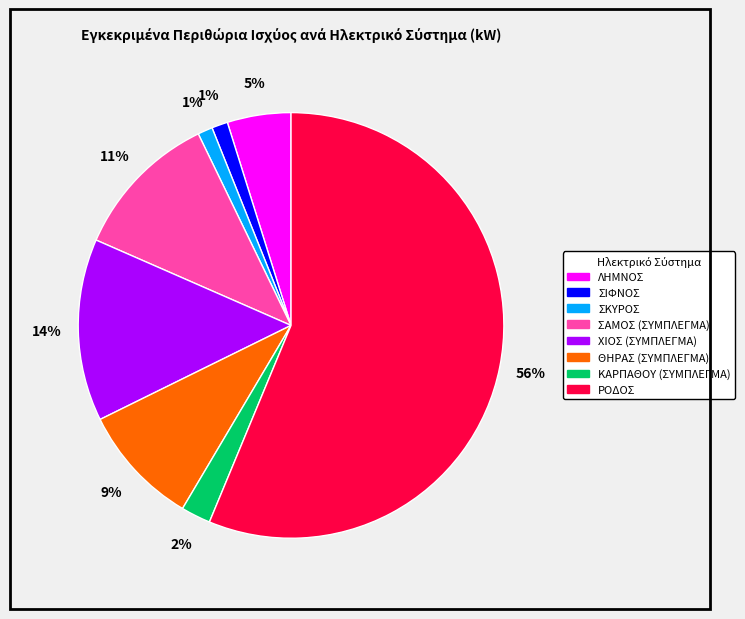

Is the sum of ΘΗΡΑΣ (ΣΥΜΠΛΕΓΜΑ) and ΛΗΜΝΟΣ greater than half?

No